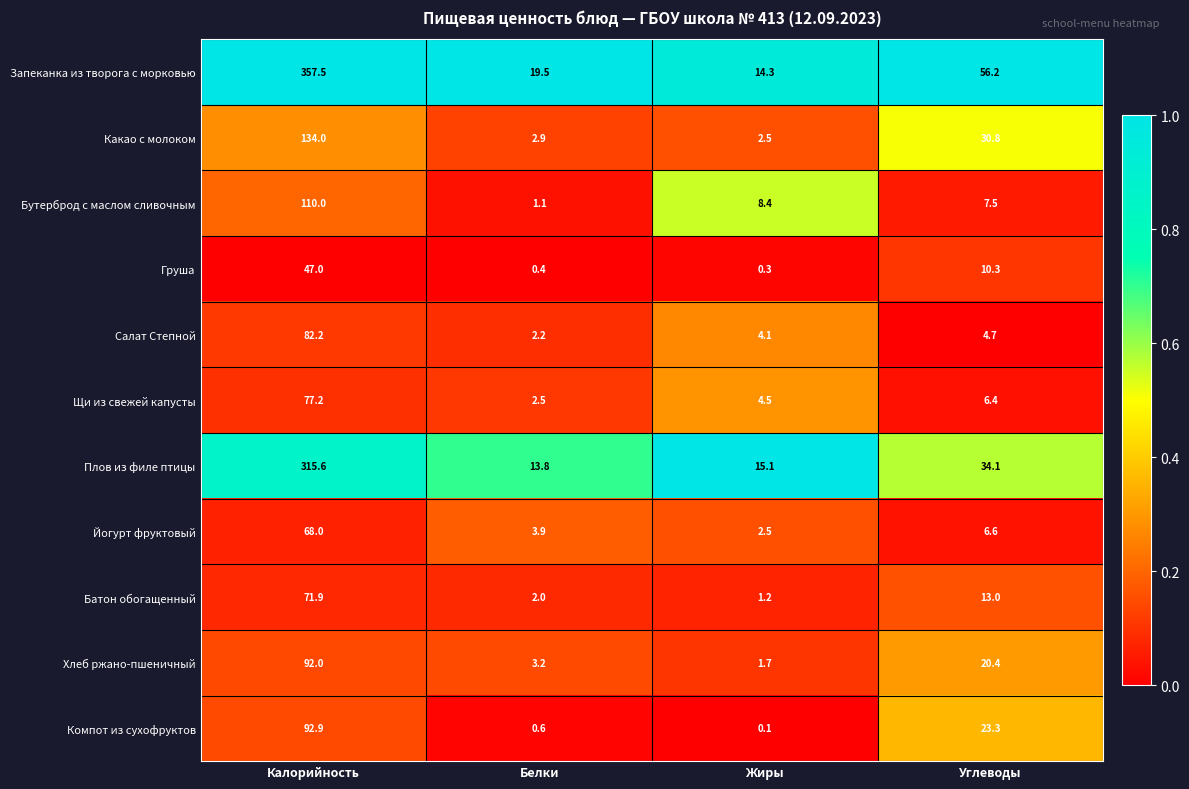

Which label corresponds to the largest value in the chart?

Калорийность